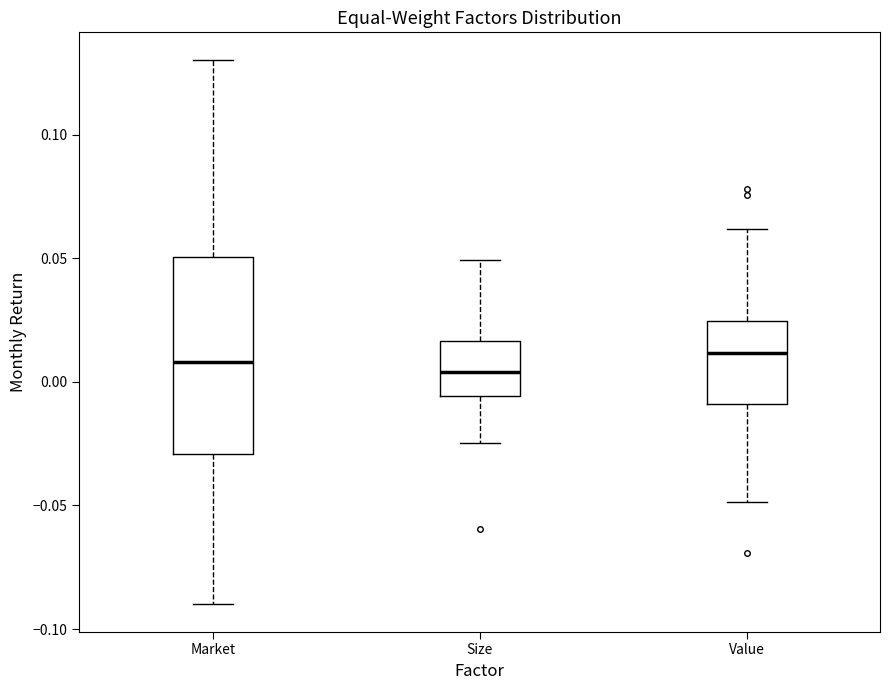

Where does the median line of the box for Size sit on the y-axis? The values are not printed on the chart, so give them approximately, as read against the axis.

0.005